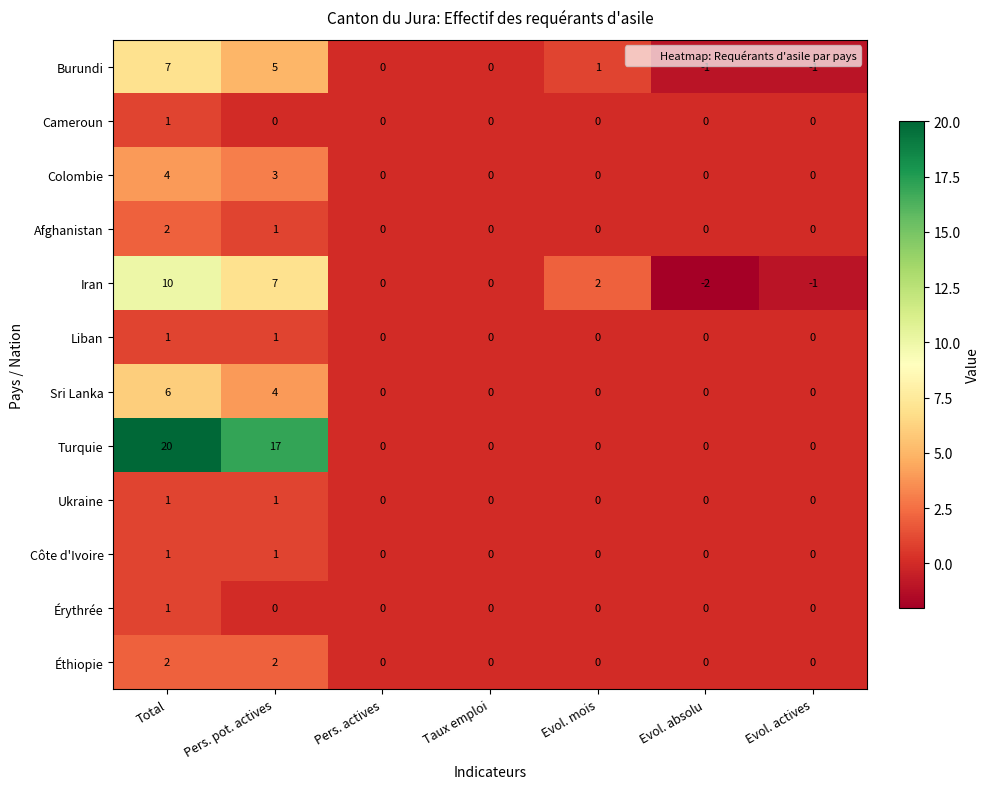

Count the number of data series in this chart.

12